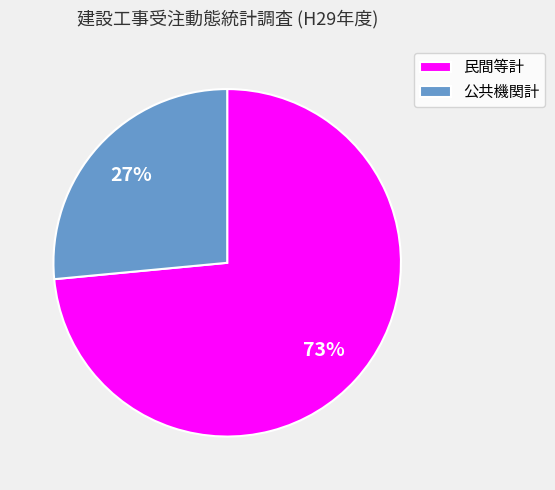

True or false: 民間等計 accounts for 73% of the total.

True